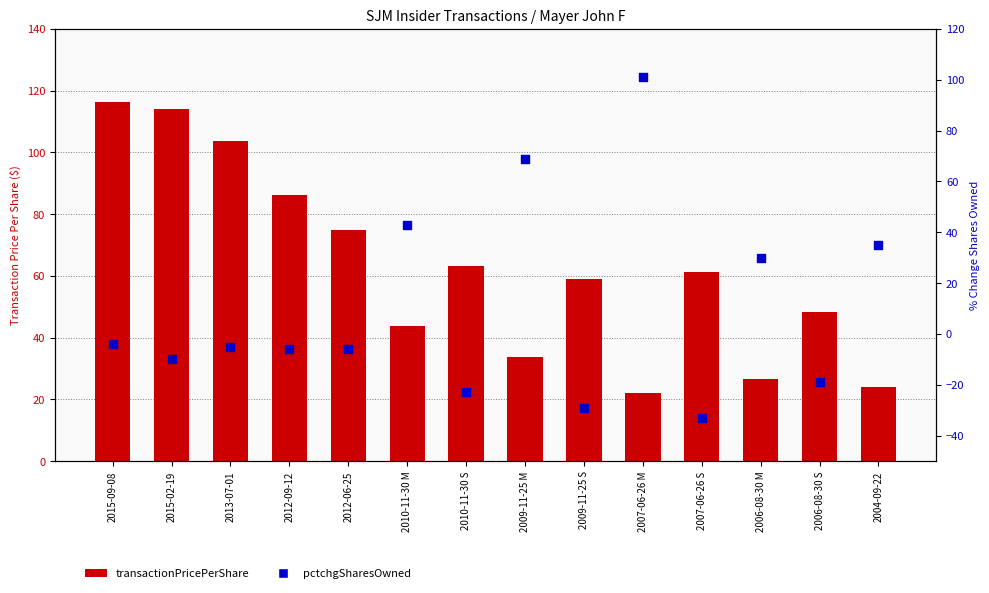

Which series has the widest spread of Y values?

pctchgSharesOwned